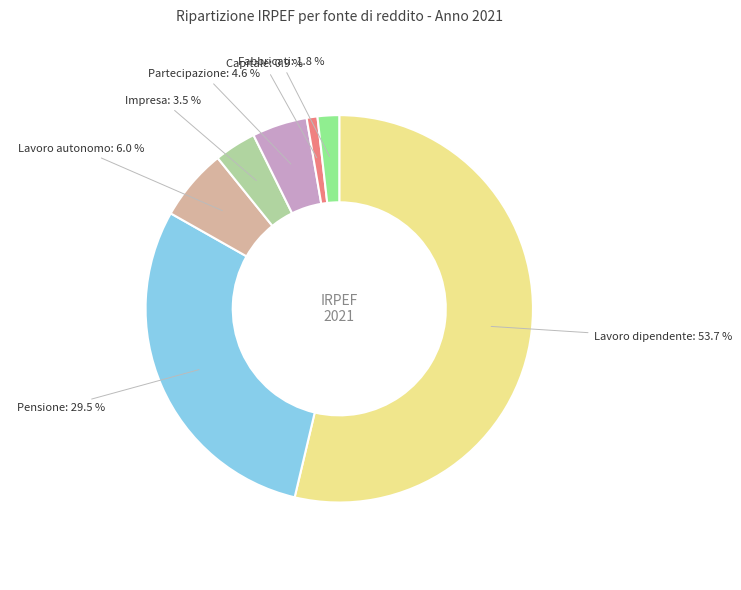

To the nearest percent, what portion does Lavoro autonomo represent?

6%